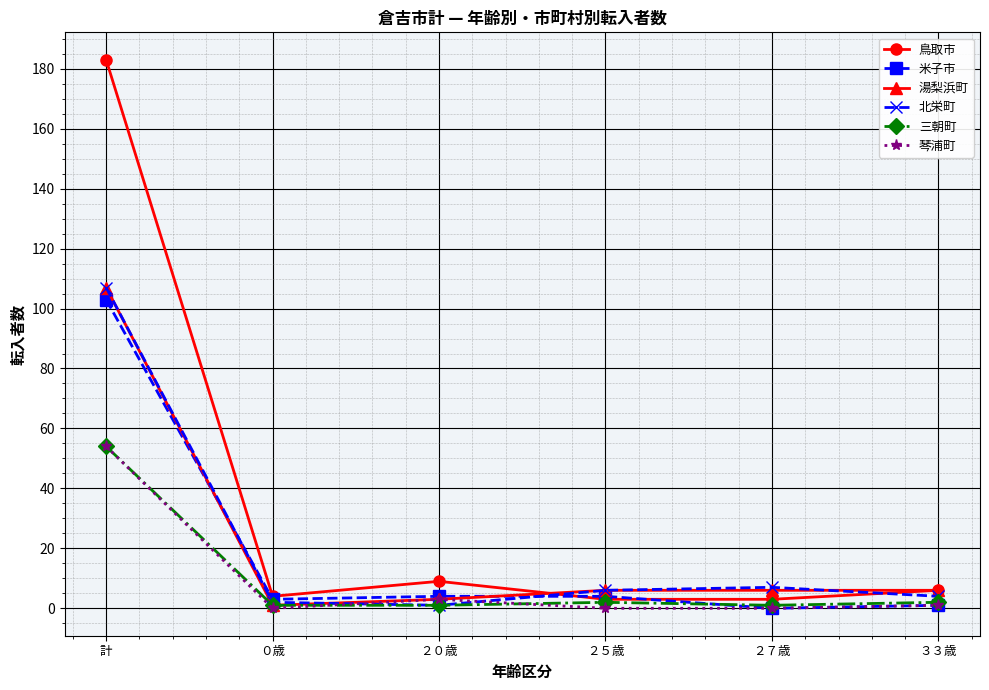

Reading left to right, transcribe all the data shown in this chart.

鳥取市: 183	4	9	3	3	6
米子市: 103	3	4	4	0	1
湯梨浜町: 107	1	3	6	6	6
北栄町: 107	2	1	6	7	4
三朝町: 54	1	1	2	1	2
琴浦町: 54	0	3	0	0	1